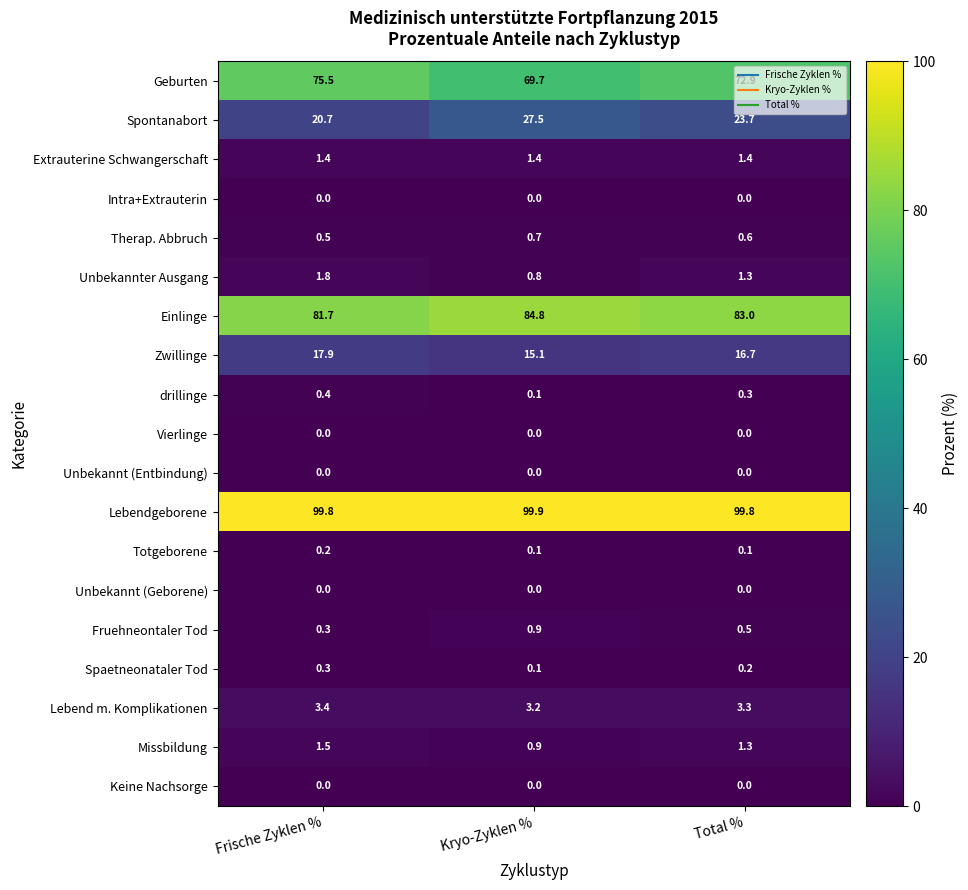

The value of Intra+Extrauterin at Kryo-Zyklen % is 0.0. True or false?

True